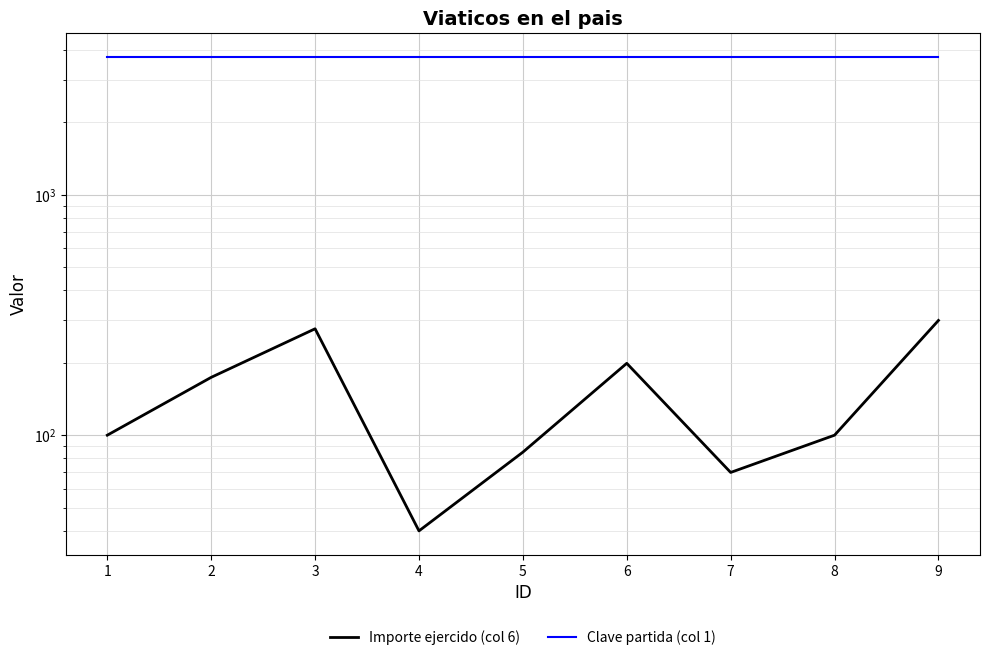

Reading right to left, what are all the values shown in this chart?

Importe ejercido (col 6): 9=300	8=100	7=70	6=199	5=85	4=40	3=277	2=174	1=100
Clave partida (col 1): 9=3751	8=3751	7=3751	6=3751	5=3751	4=3751	3=3751	2=3751	1=3751